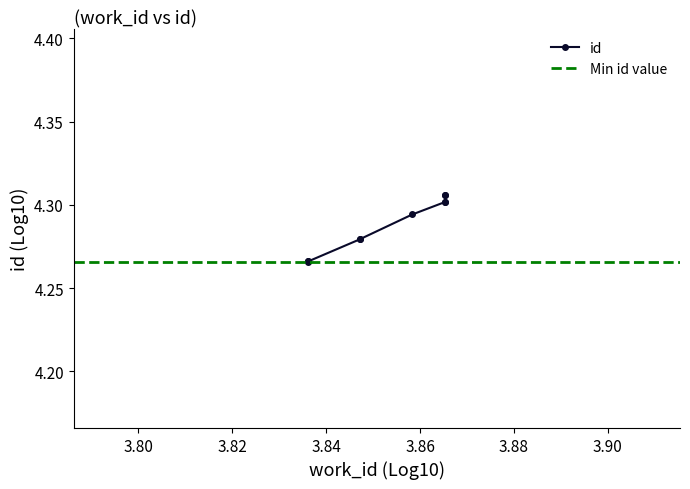

The chart shows a value of 7.7 at 7335. True or false?

False